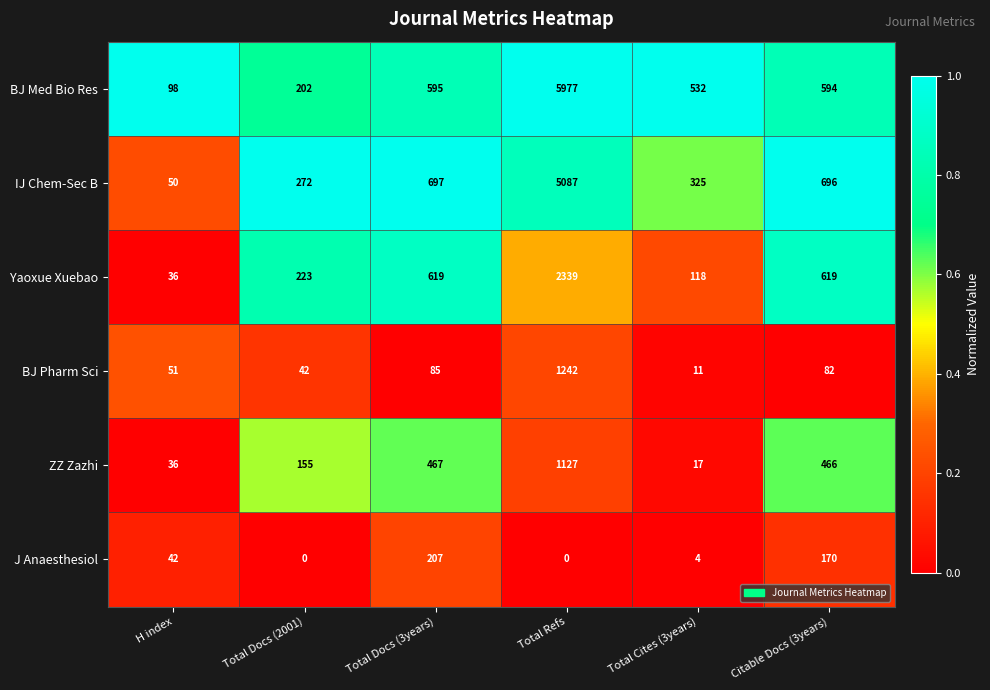

What is the spread (max minus min) of values at H index?

62